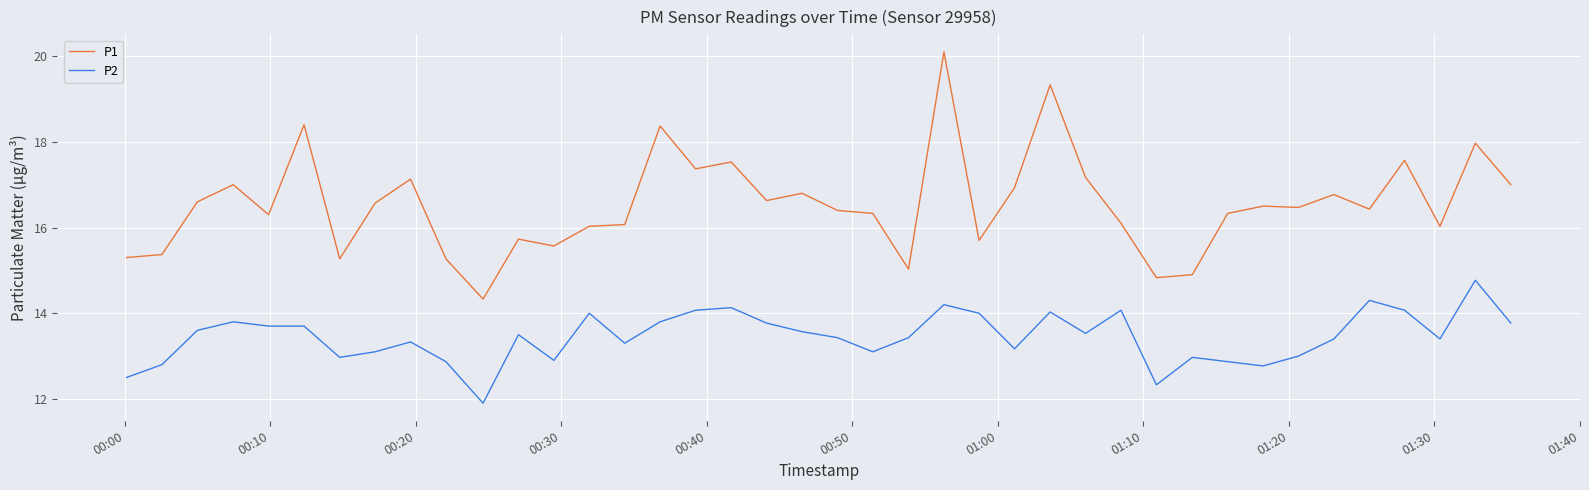

True or false: P2 and P1 intersect in this chart.

False